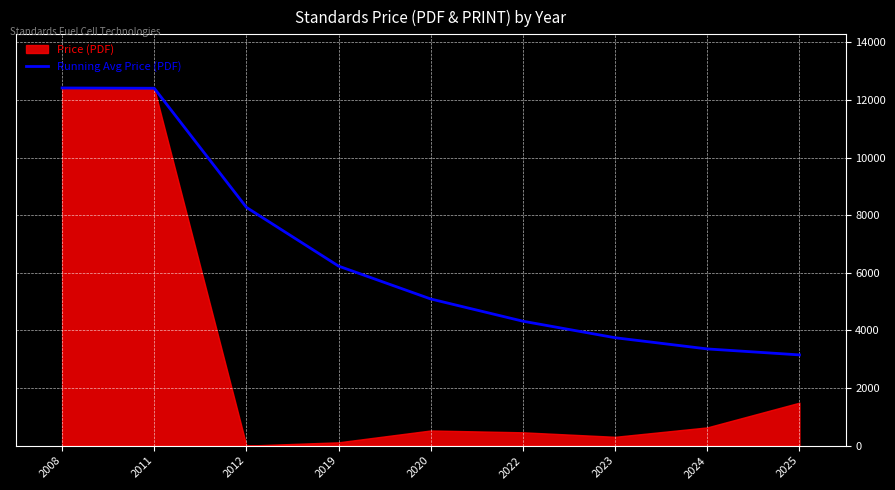

Is it true that the value at 2012 is 14495.0?

False